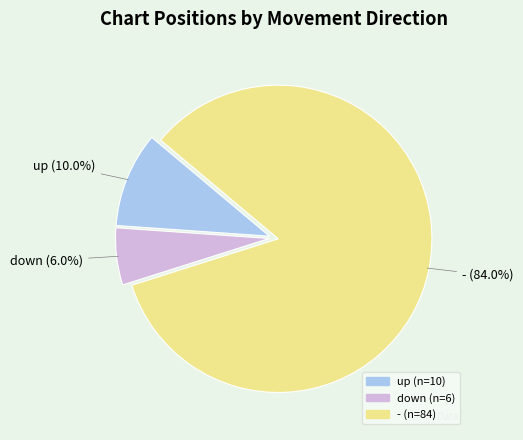

Is down the majority of the pie?

No